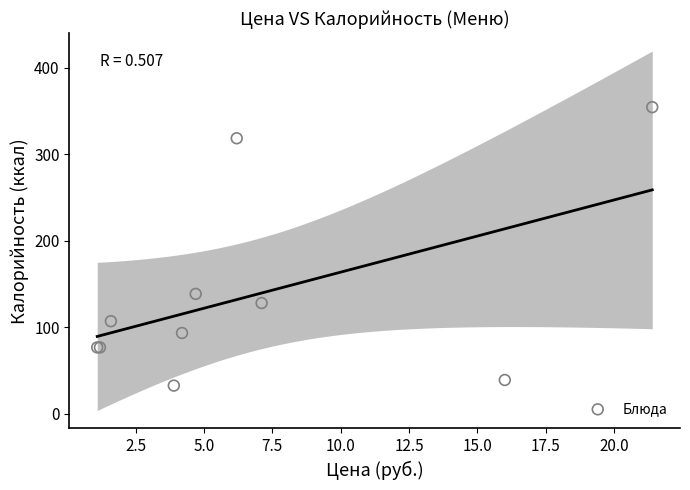

What Y value in the scatter plot is closest to 193?

138.6